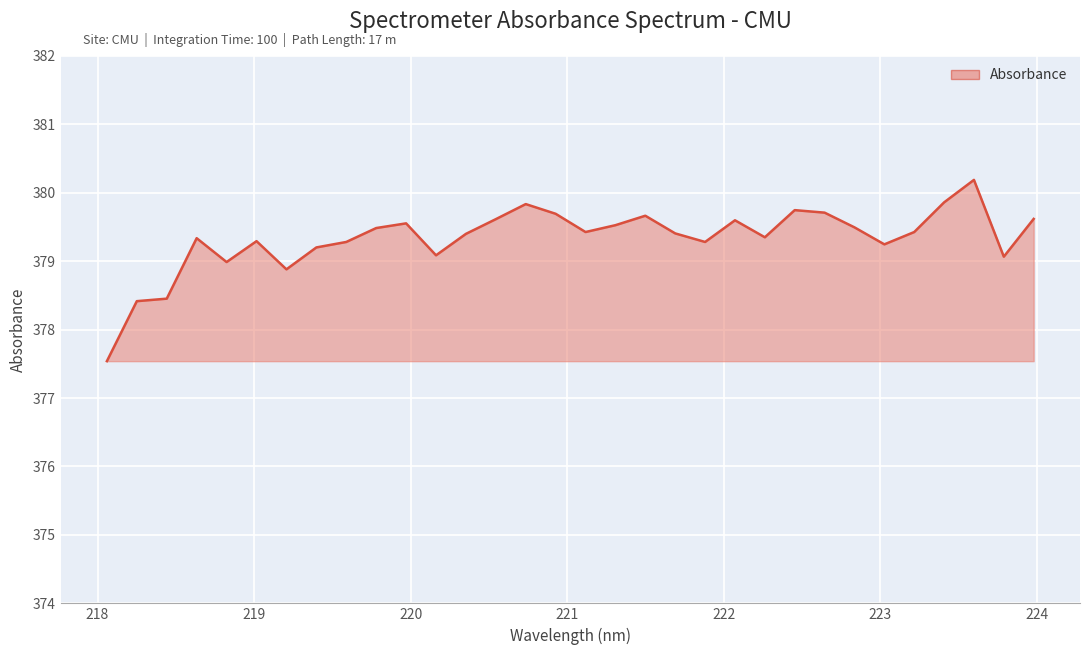

What is the difference between the maximum and minimum values?

2.6